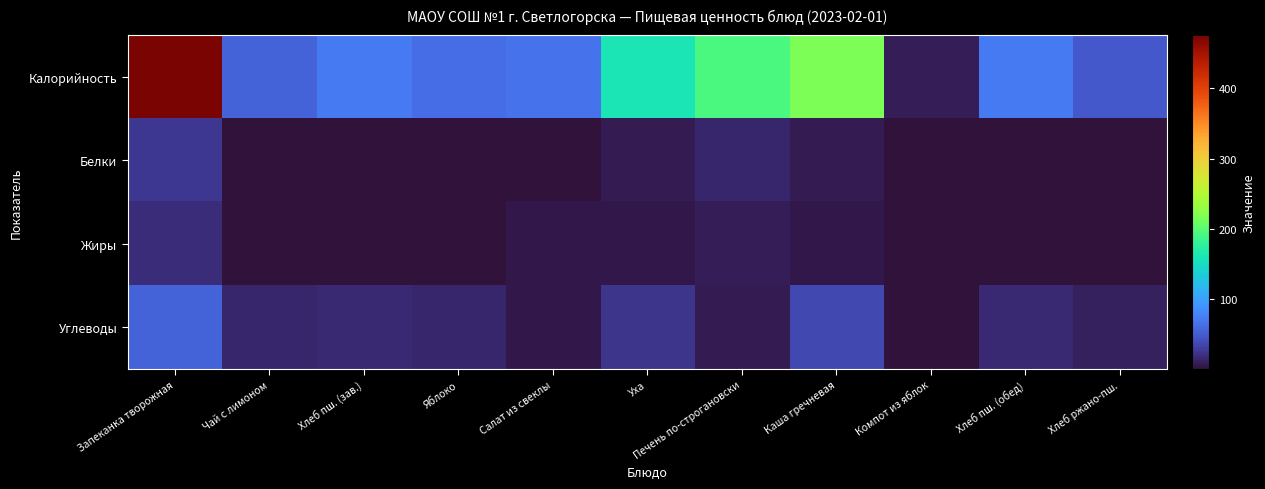

How many series are shown in this chart?

4